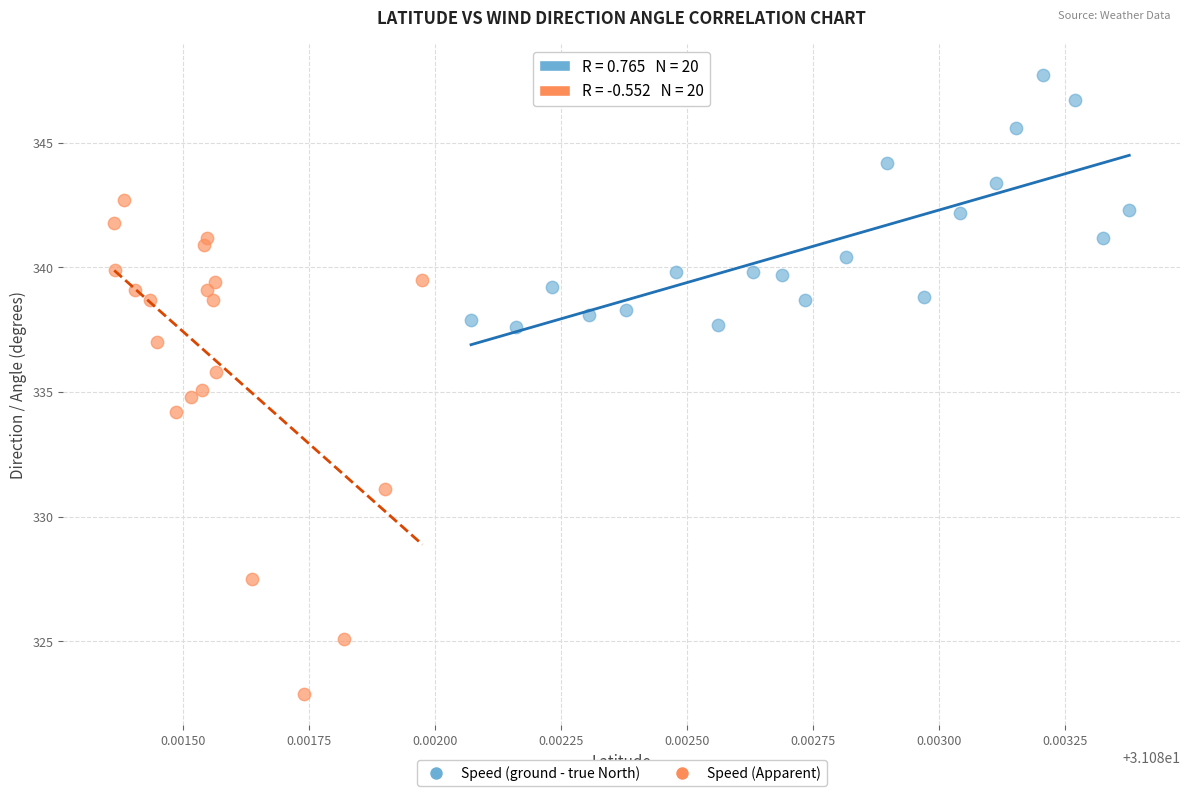

Which series has the largest Y range (max minus min)?

Speed (Apparent)